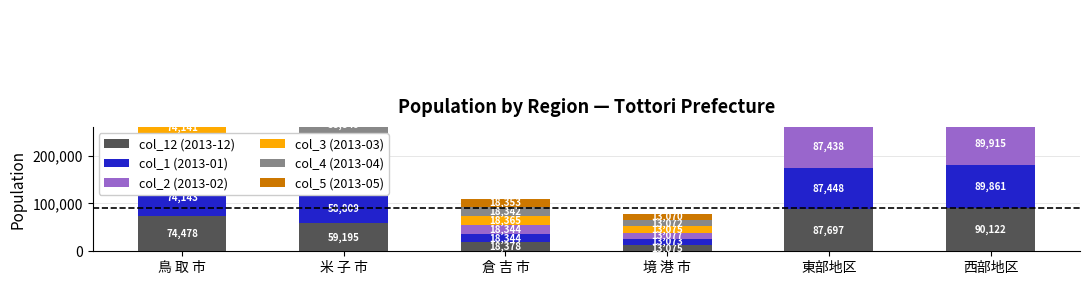

Does the chart contain any negative values?

No